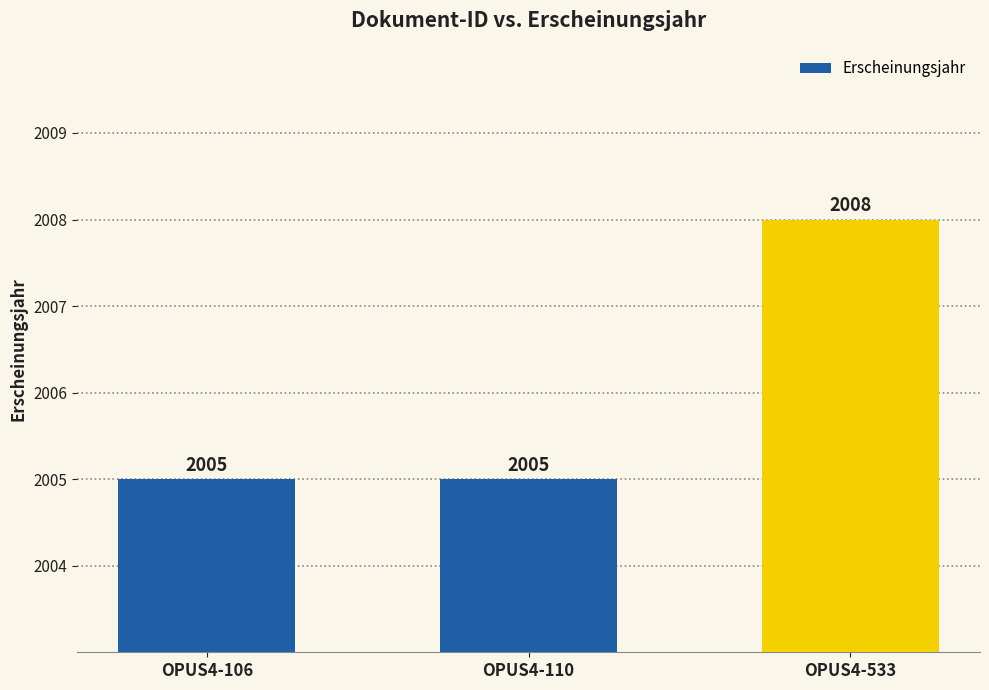

True or false: the data shows 2008 at OPUS4-533.

True